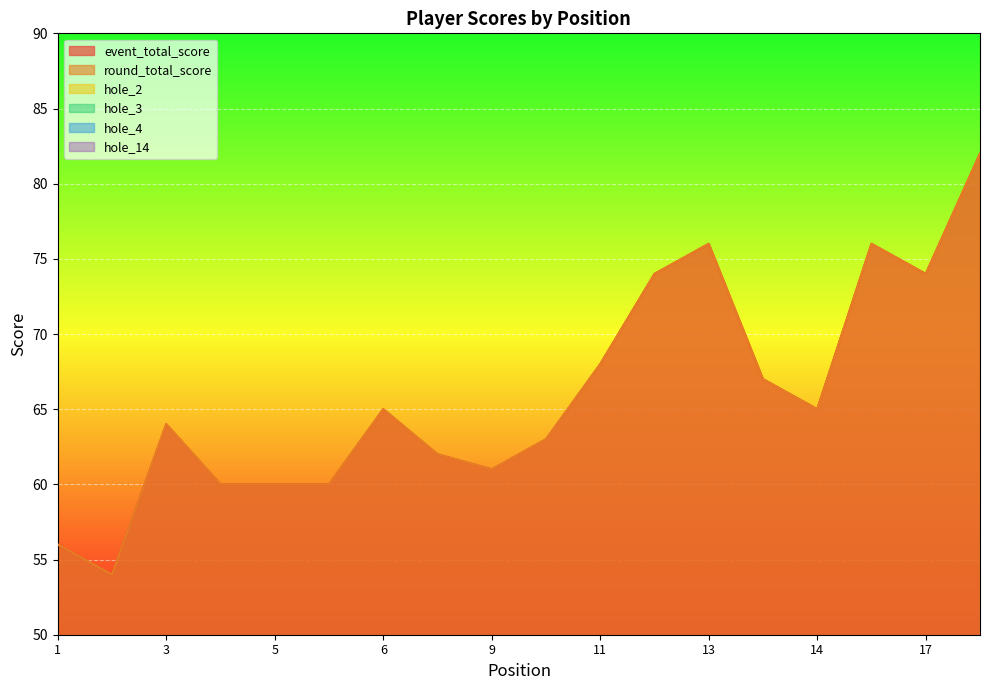

Reading left to right, extract all data points from this chart.

event_total_score: 56	54	64	60	60	60	65	62	61	63	68	74	76	67	65	76	74	82
round_total_score: 56	54	64	60	60	60	65	62	61	63	68	74	76	67	65	76	74	82
hole_2: 3	3	5	3	5	3	4	4	3	3	5	7	5	5	4	5	4	4
hole_3: 3	3	4	3	3	2	3	3	3	3	3	4	3	3	3	4	4	5
hole_4: 2	2	3	3	3	3	4	3	3	4	4	4	5	3	4	4	3	4
hole_14: 4	3	4	4	4	3	3	5	3	4	4	4	4	2	3	4	6	5